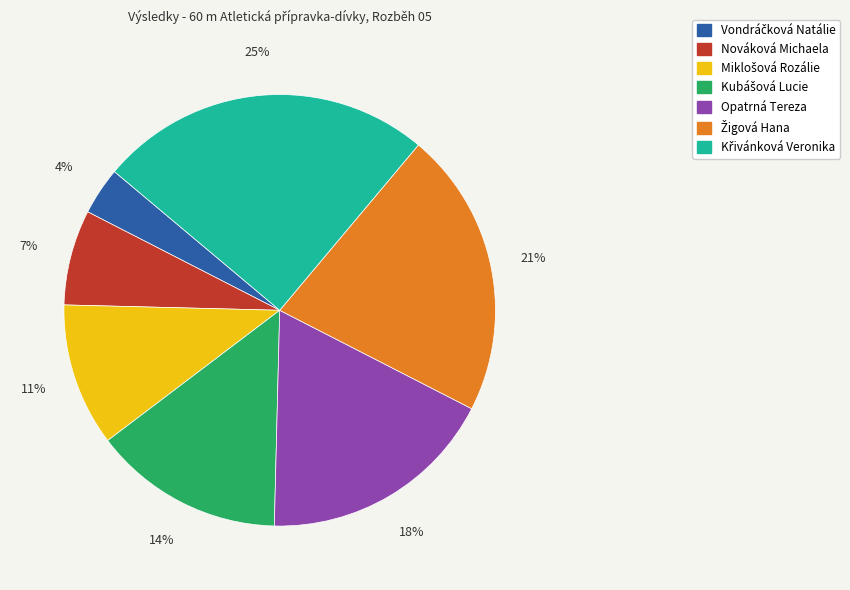

To the nearest percent, what is the difference between the largest and smallest slice percentages?

21%